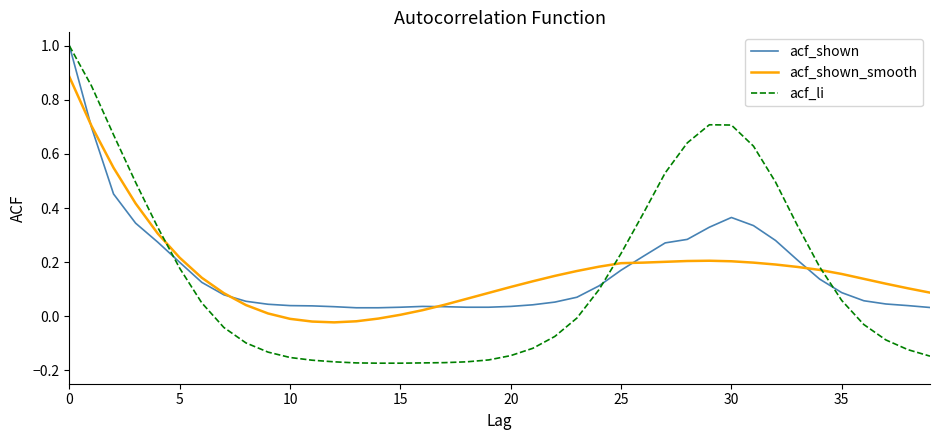

What is the greatest value displayed?

1.0